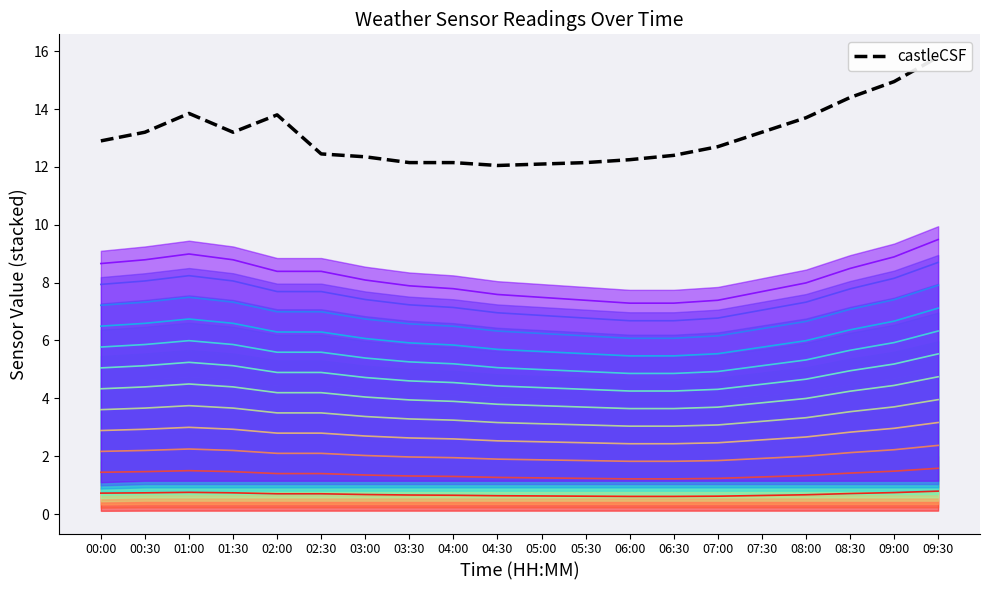

What position from the right is 03:00?

14